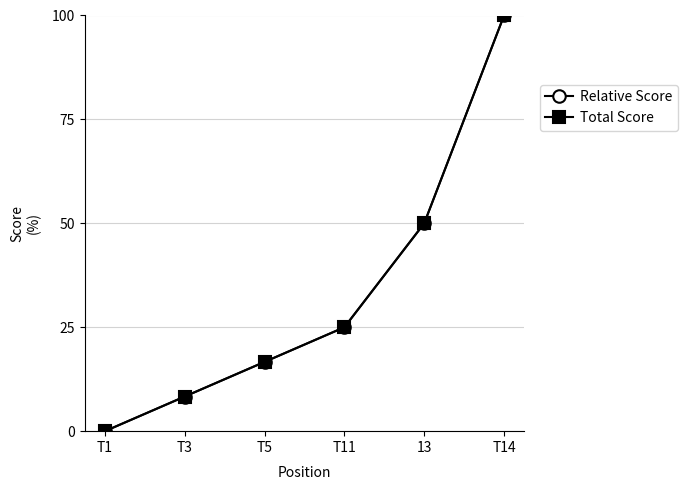

At how many categories does at least one series exceed 99?

1